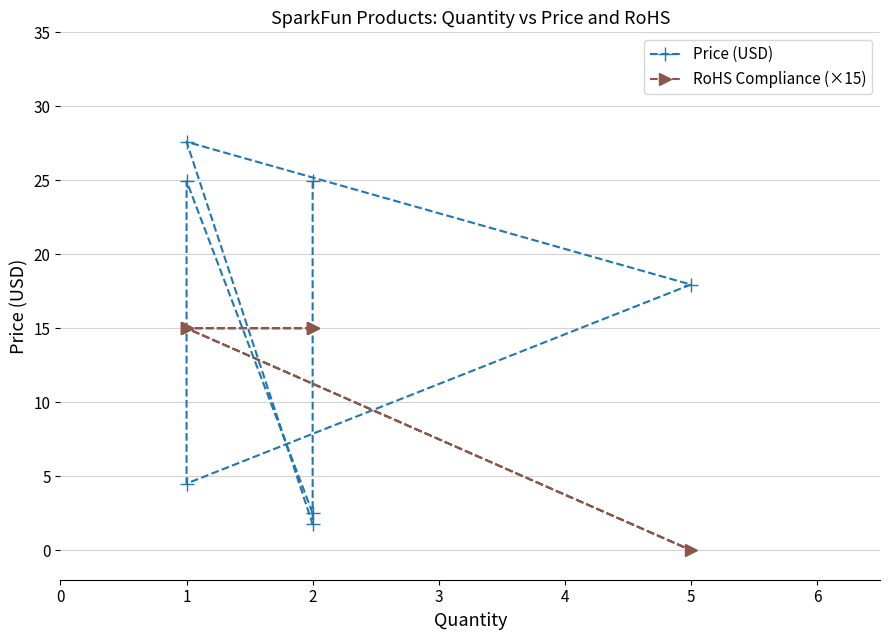

Rank the categories by RoHS Compliance (×15) value from lowest to highest.

5, 2, 2, 1, 1, 1, 2